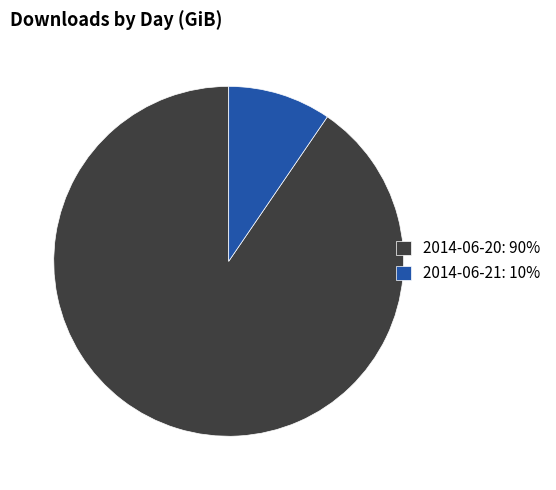

Combined, do 2014-06-20: 90% and 2014-06-21: 10% account for over 50%?

Yes